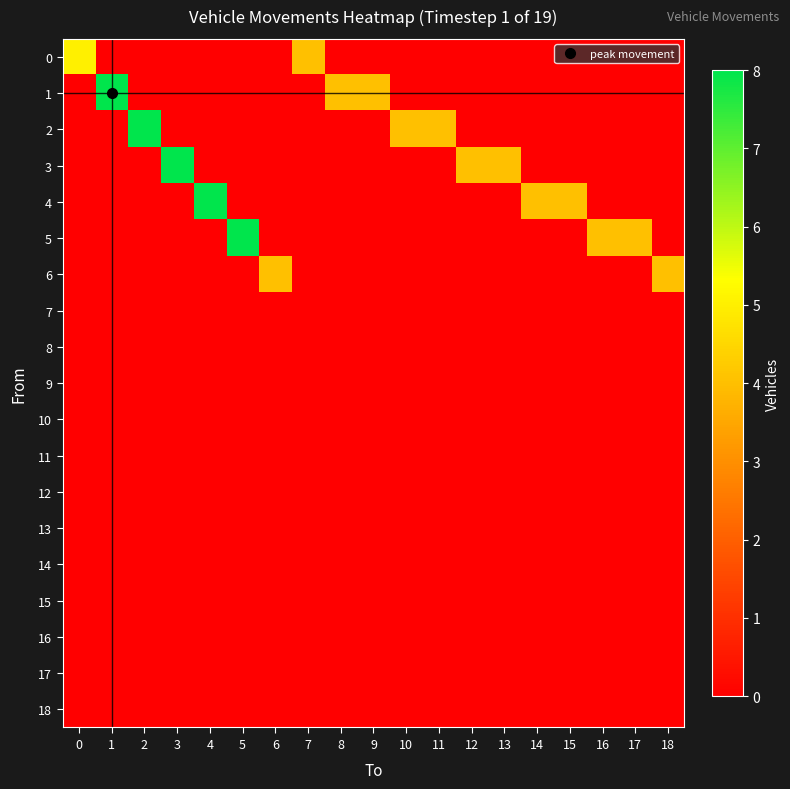

At how many categories does at least one series exceed 7?

5